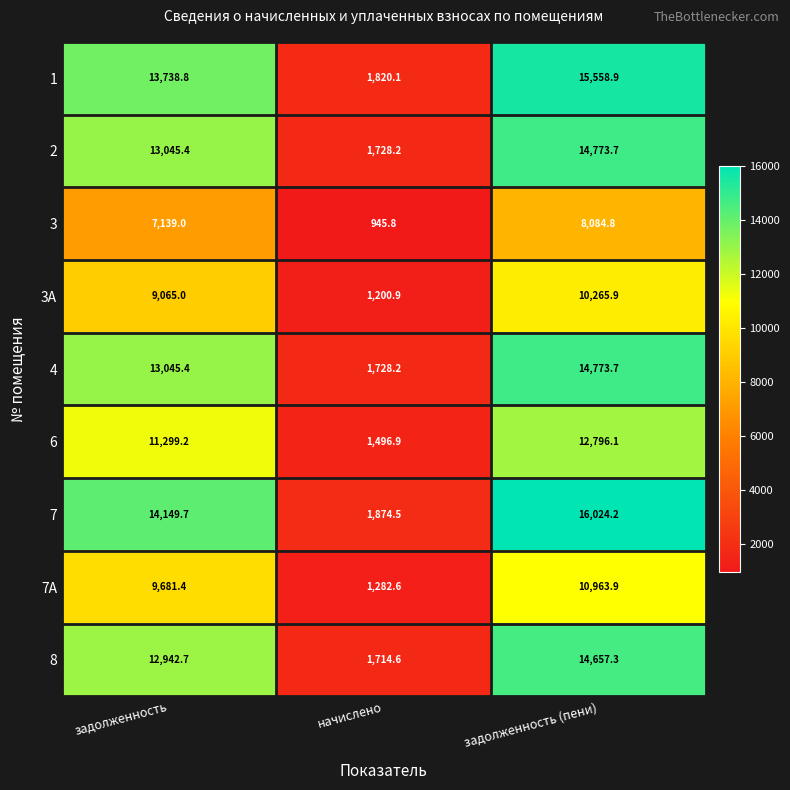

Which series has the largest range (max minus min)?

7